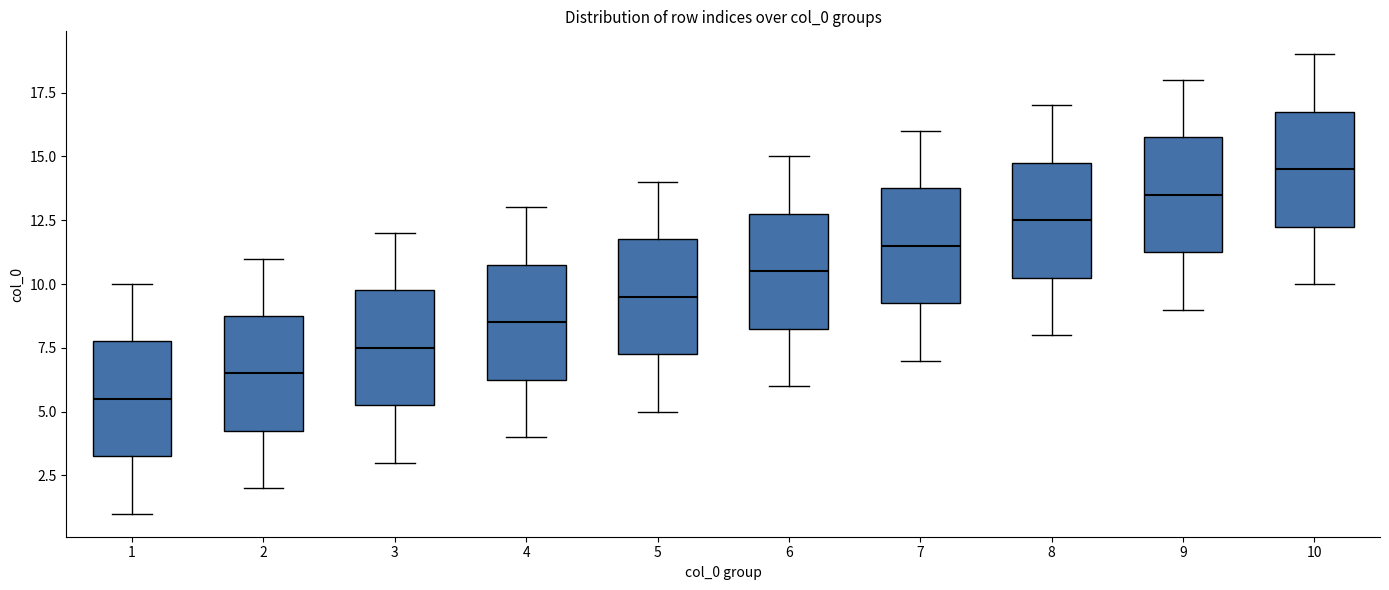

Where is the lower edge of the box at x = 7 on the y-axis? The values are not printed on the chart, so give them approximately, as read against the axis.

9.5